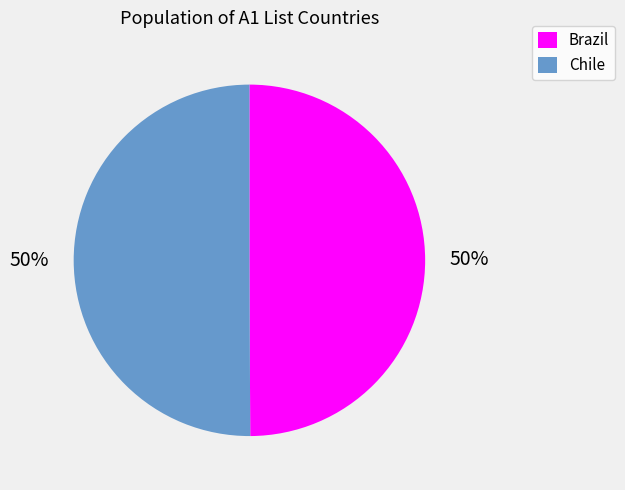

Count the number of slices in the pie.

2